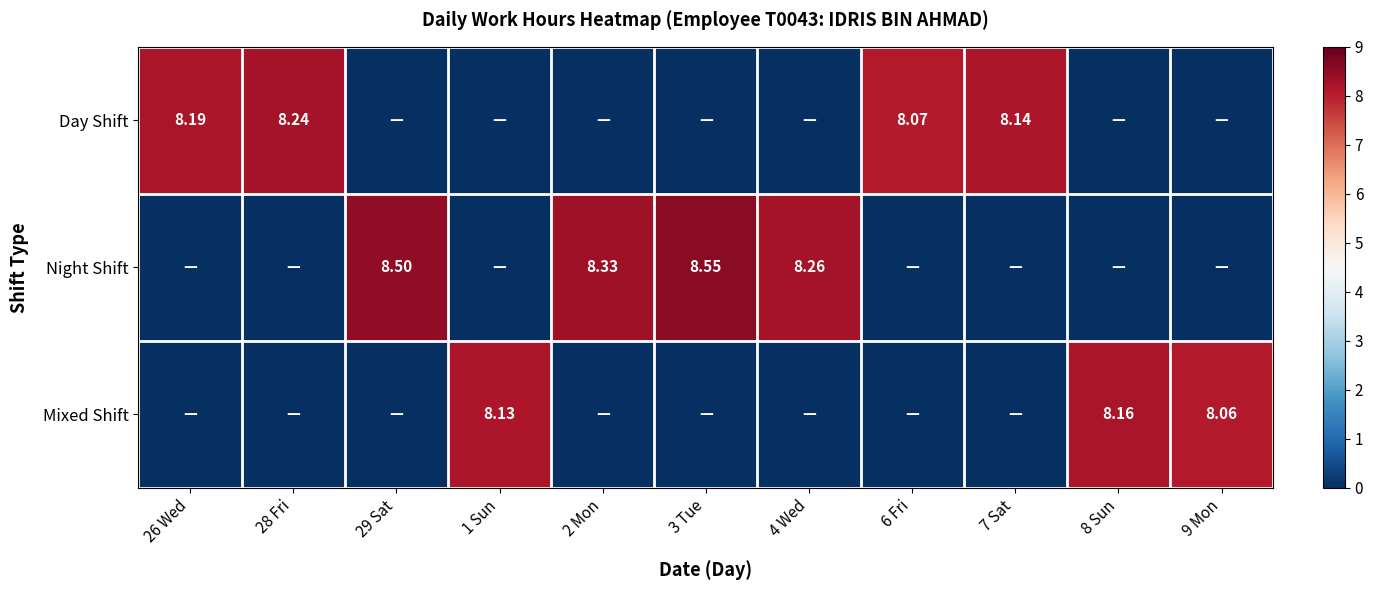

Is the value of Day Shift at 28 Fri greater than the value of Night Shift at 2 Mon?

No